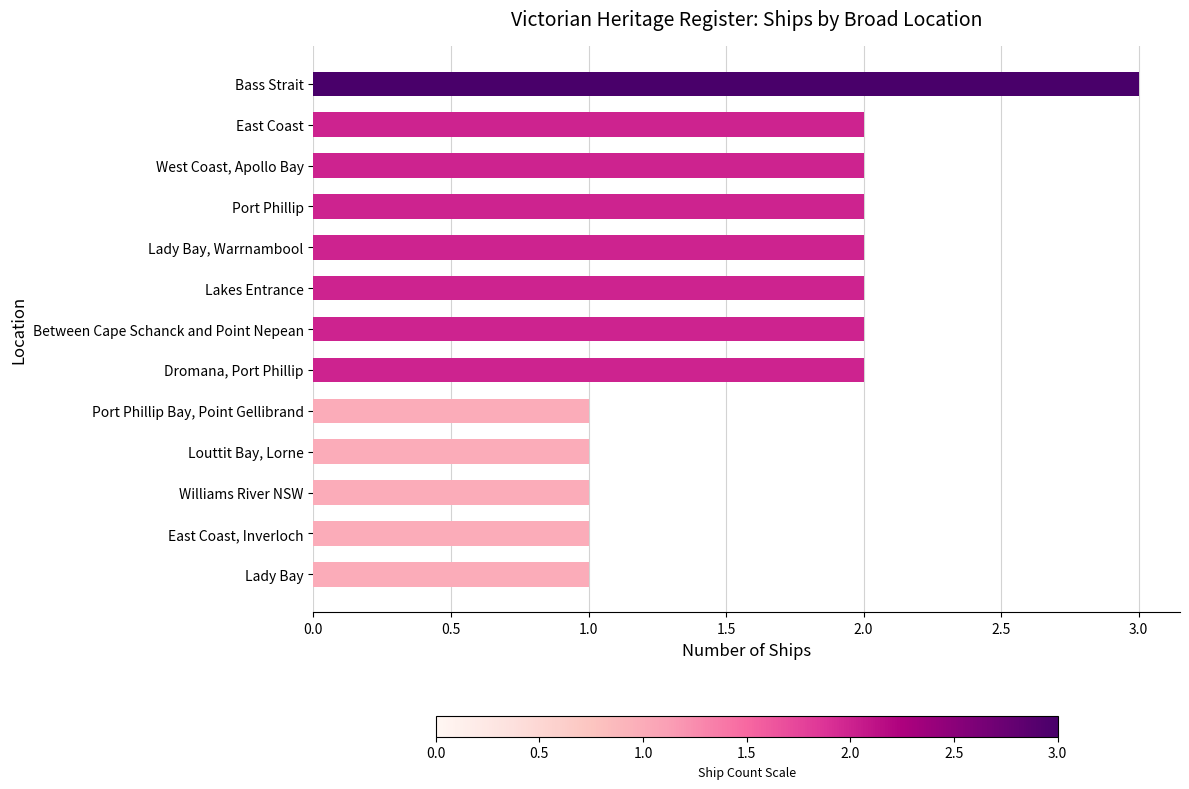

How many data points does each series have?

13